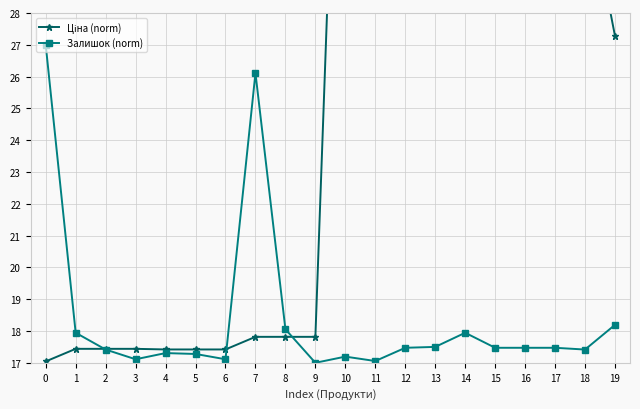

The Залишок (norm) series shows 24.6 at 2. True or false?

False